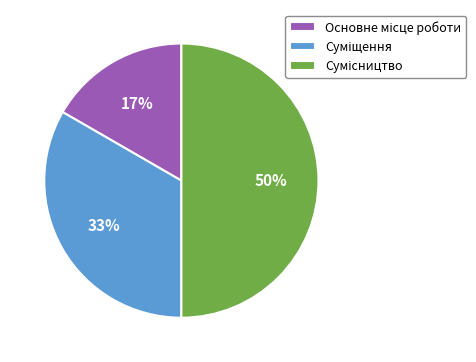

To the nearest percent, what is the average slice percentage?

33%